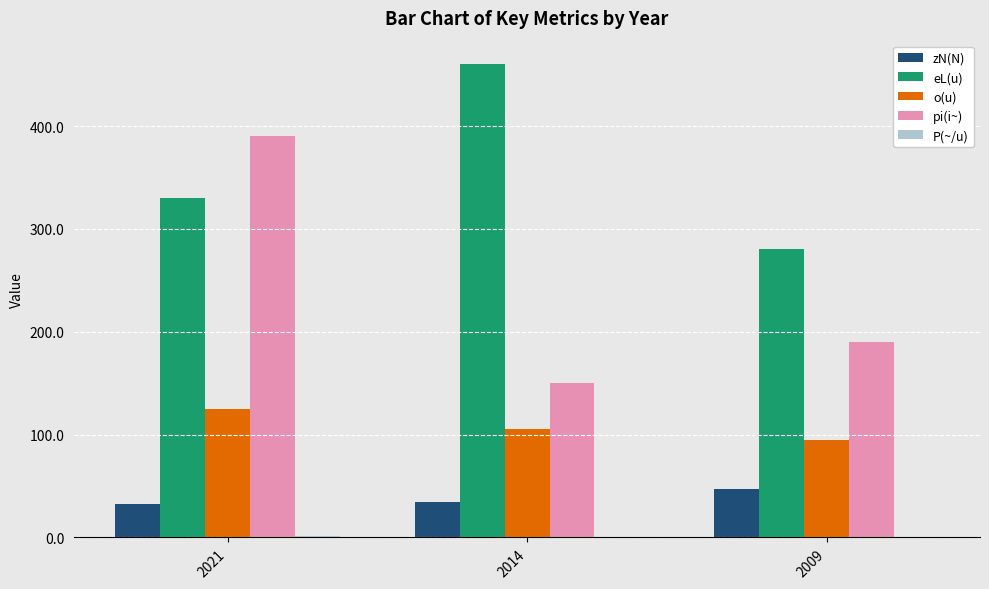

What is the sum of all eL(u) values?

1070.0